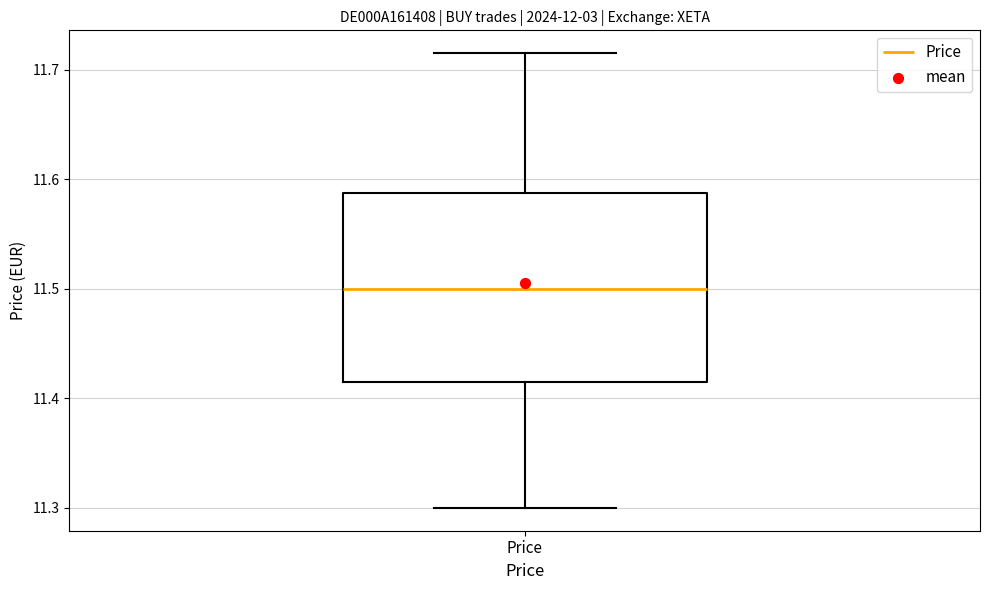

Transcribe this box plot: give where the median line is, the range the box spans, and where the two whiskers end, as read against the y-axis. The values are not printed on the chart, so give them approximately, as read against the axis.

median 11.50, box 11.42 to 11.59, whiskers 11.30 to 11.72